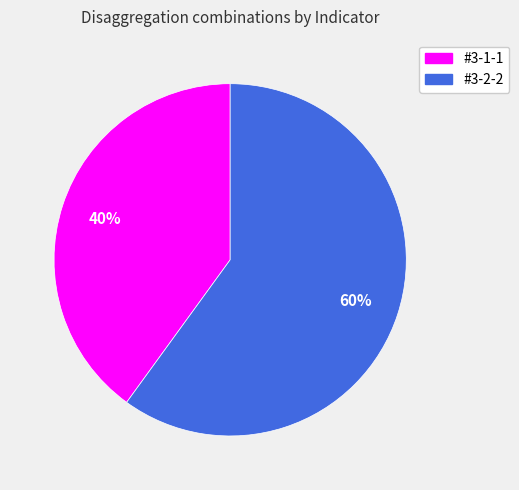

What is the largest slice in the pie chart?

#3-2-2